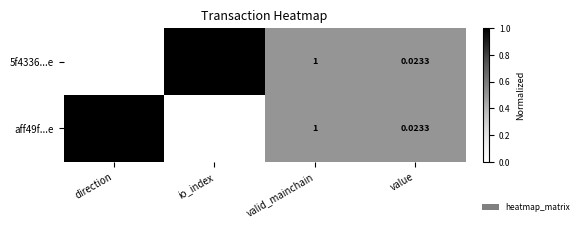

Rank the series at direction from highest to lowest value.

aff49f...e, 5f4336...e